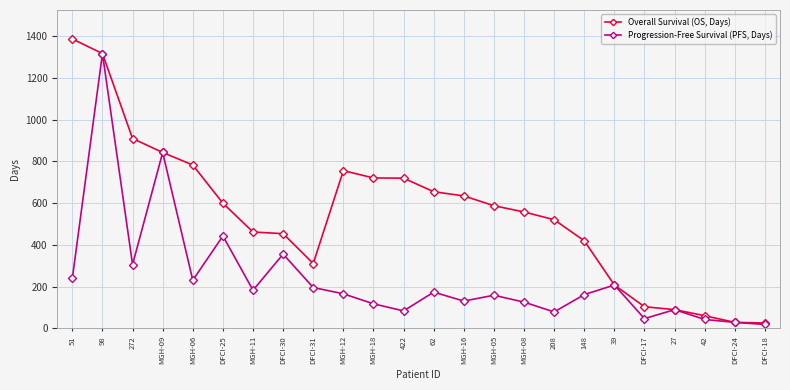

List the series in order of their peak value, lowest first.

Progression-Free Survival (PFS, Days), Overall Survival (OS, Days)